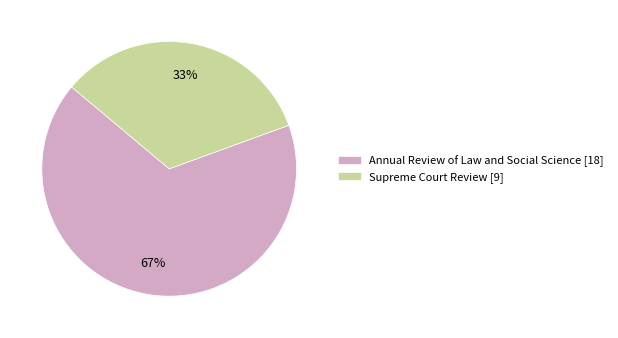

The Supreme Court Review [9] slice represents 22% of the pie. True or false?

False